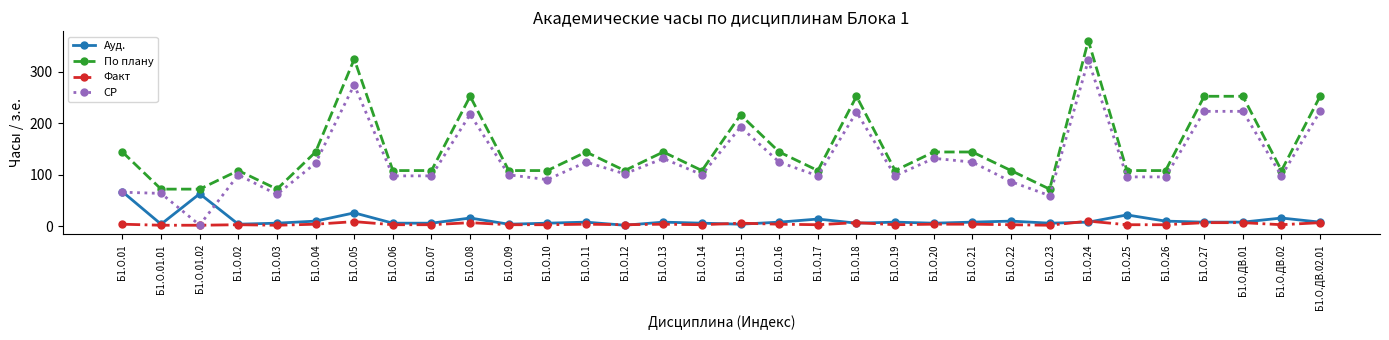

Which label corresponds to the largest value in the chart?

Б1.О.24